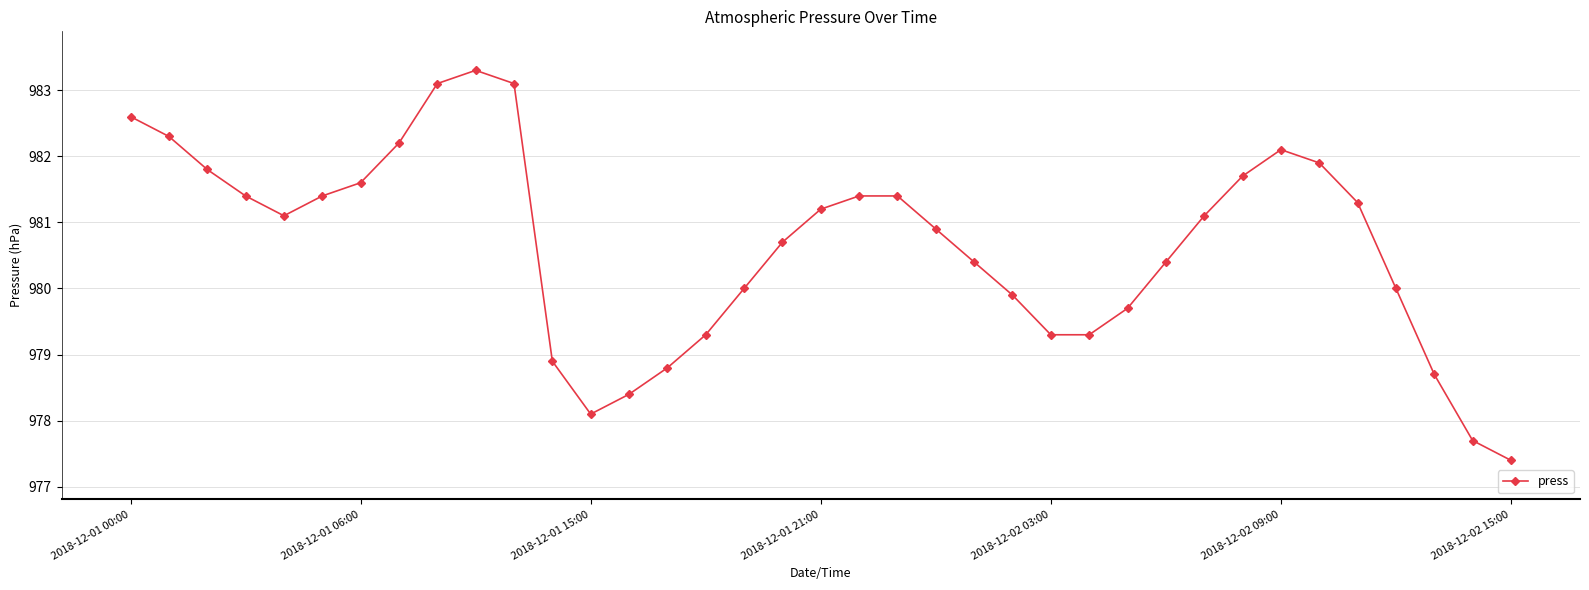

What is the greatest value displayed?

983.3